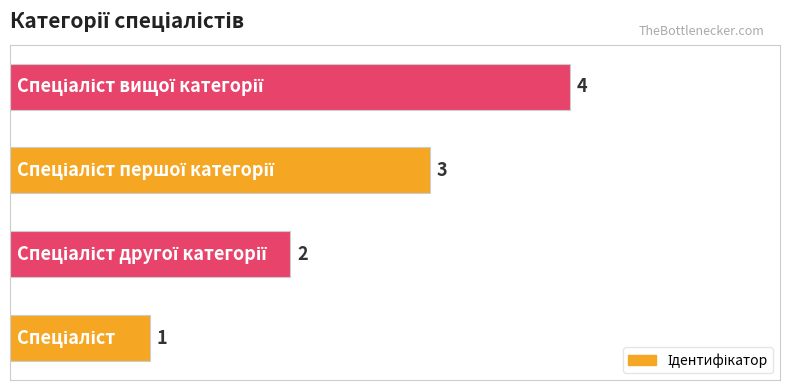

How many values are between 2 and 4?

3